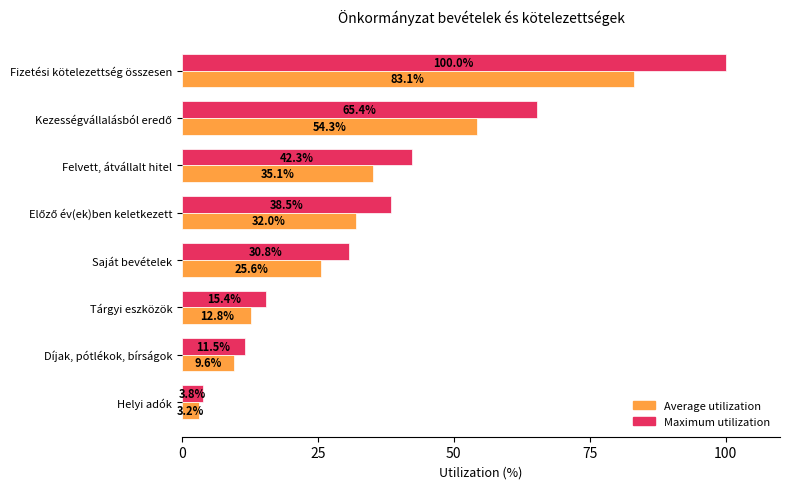

List the series in order of their peak value, highest first.

Maximum utilization, Average utilization